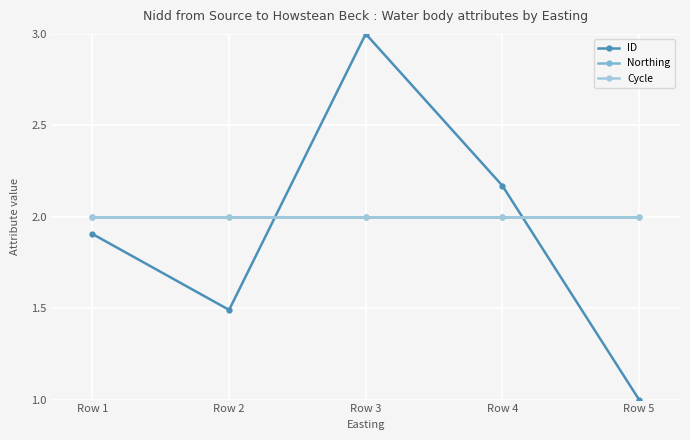

Where do Cycle and ID first cross each other?

Row 2 and Row 3